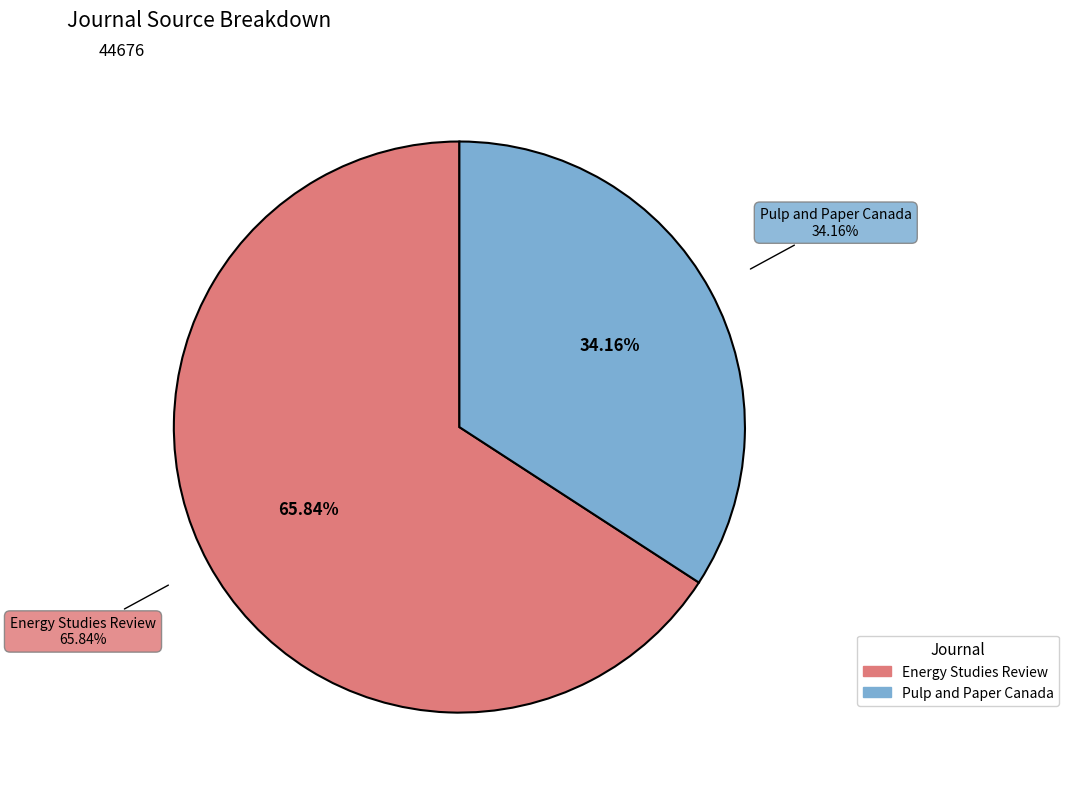

To the nearest percent, what is the difference between the largest and smallest slice percentages?

32%